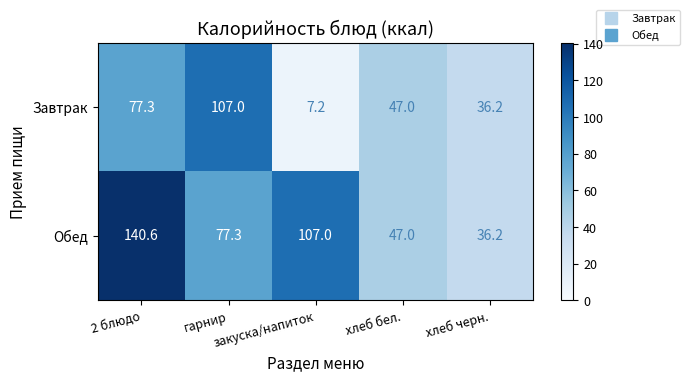

At how many categories does at least one series exceed 88?

3